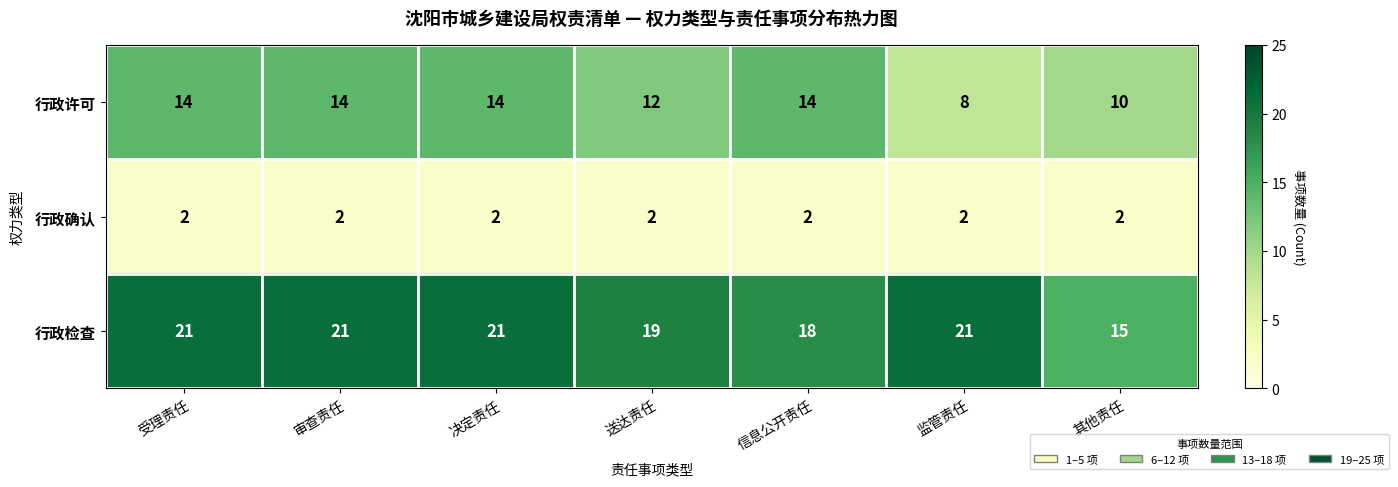

What is the approximate value of 行政许可 at 决定责任?

14